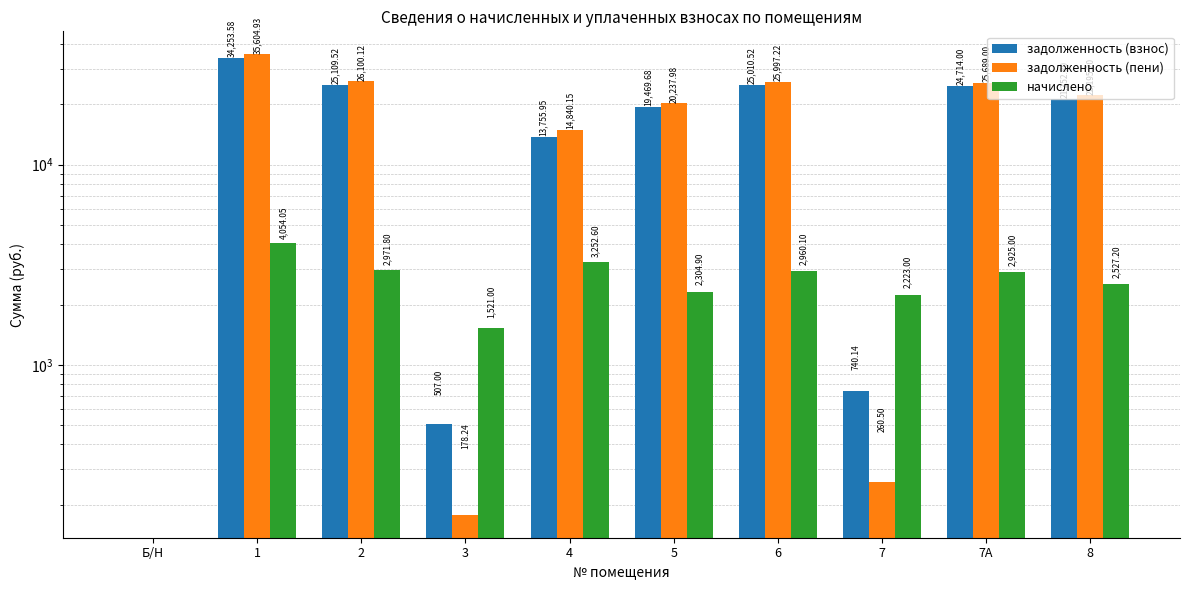

What is the sum of all начислено values?

24739.7